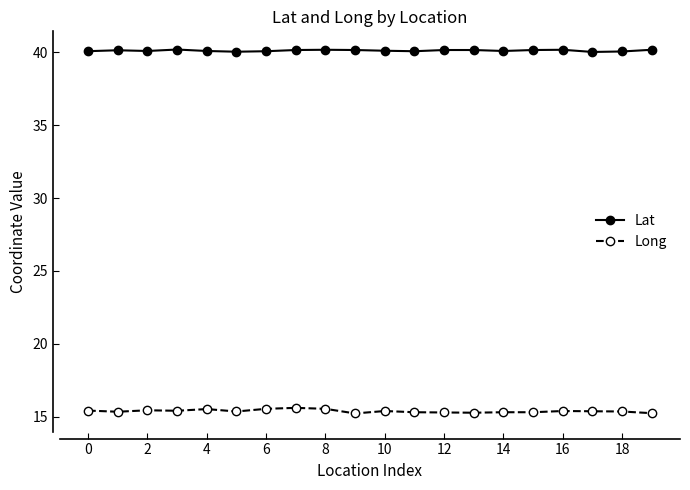

Which series has the largest total across all categories?

Lat